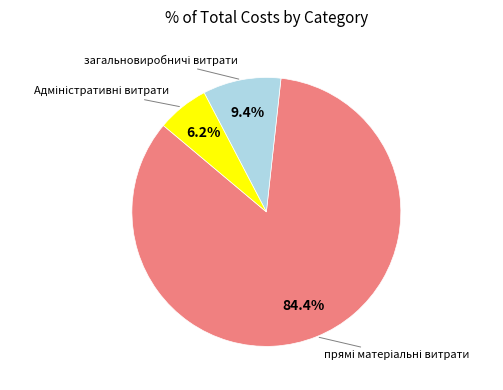

Is there a majority slice in this chart?

Yes